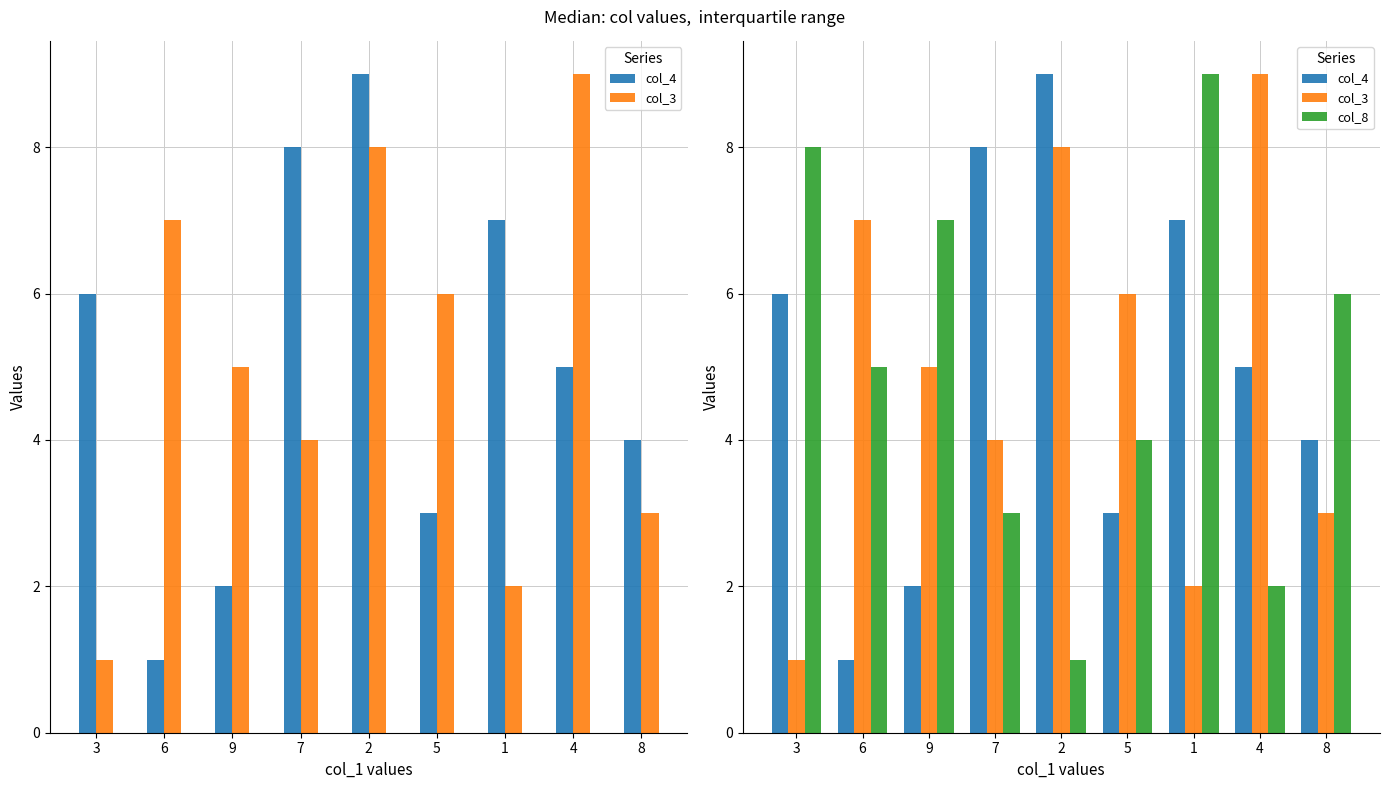

Reading right to left, extract all data points from this chart.

col_4: 4	5	7	3	9	8	2	1	6
col_3: 3	9	2	6	8	4	5	7	1
col_8: 6	2	9	4	1	3	7	5	8